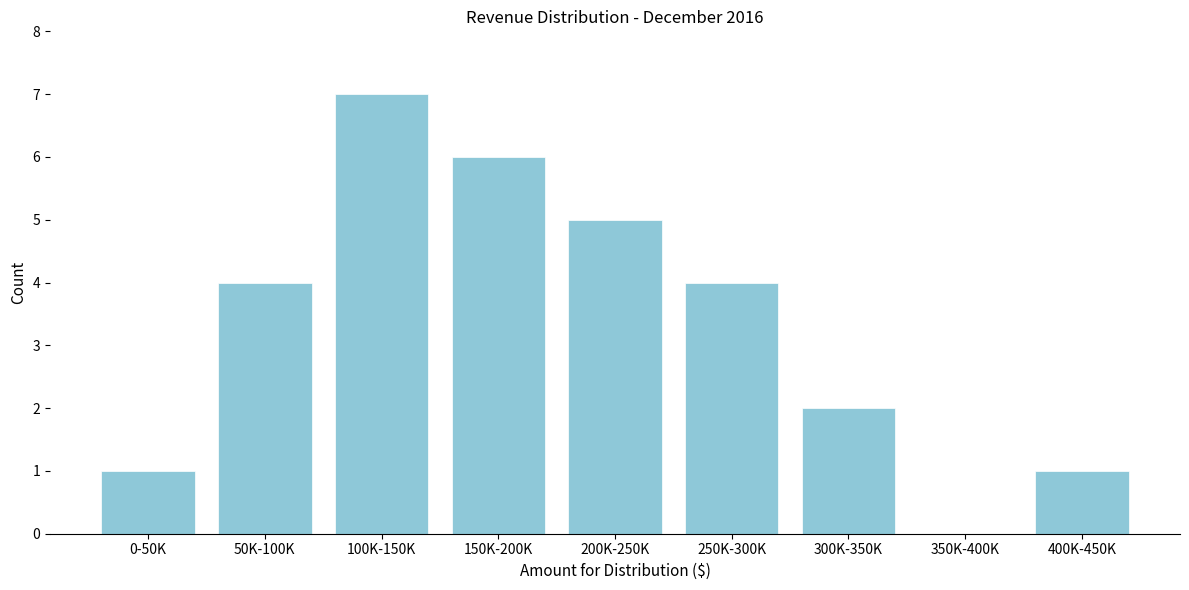

Reading left to right, transcribe all the data shown in this chart.

0-50K=1	50K-100K=4	100K-150K=7	150K-200K=6	200K-250K=5	250K-300K=4	300K-350K=2	350K-400K=0	400K-450K=1